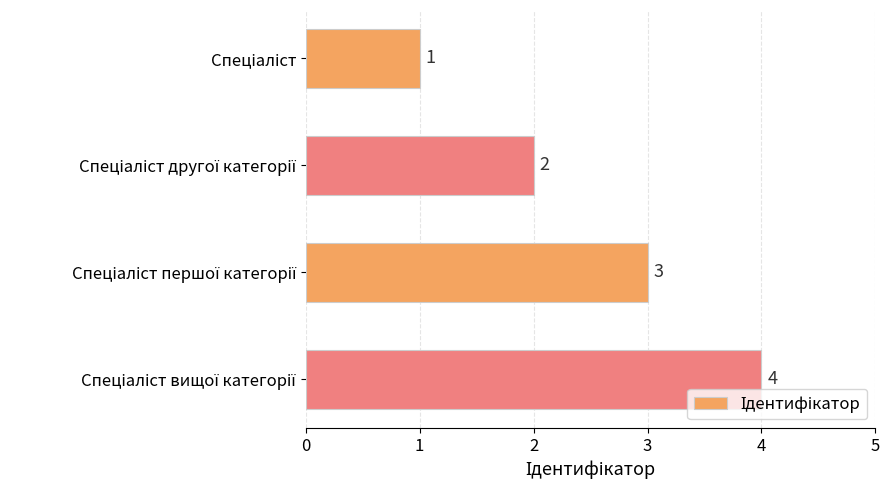

Are the bars horizontal?

Yes